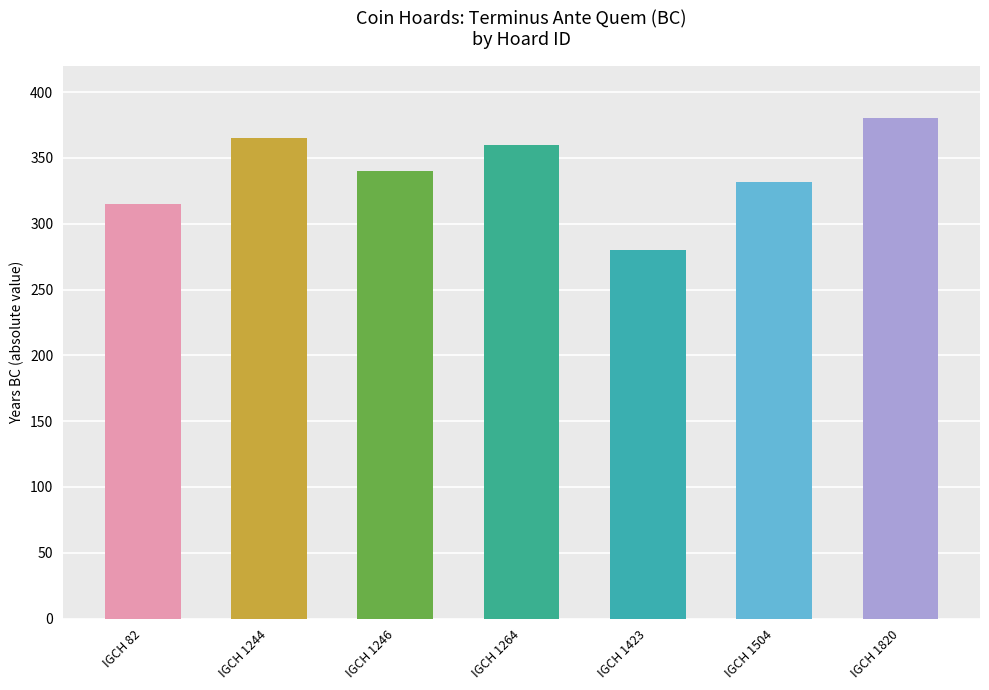

What is the greatest value displayed?

380